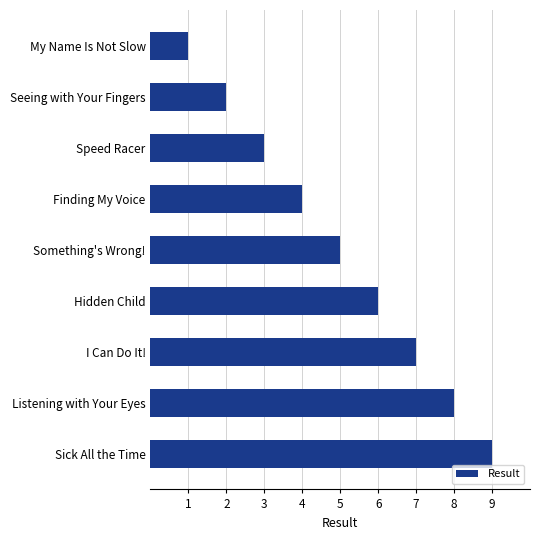

List the labels in order of value, smallest first.

My Name Is Not Slow, Seeing with Your Fingers, Speed Racer, Finding My Voice, Something's Wrong!, Hidden Child, I Can Do It!, Listening with Your Eyes, Sick All the Time